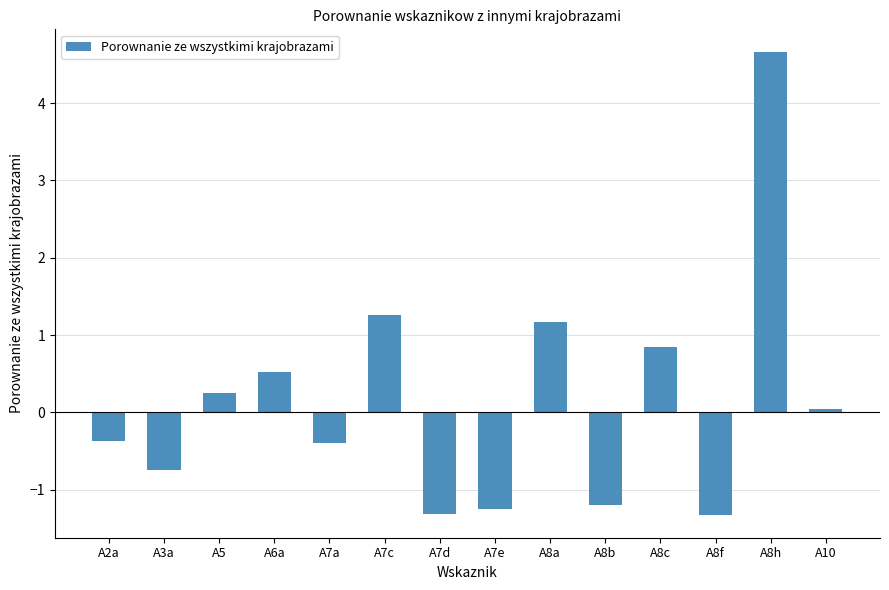

What is the label of the 8th bar from the left?

A7e